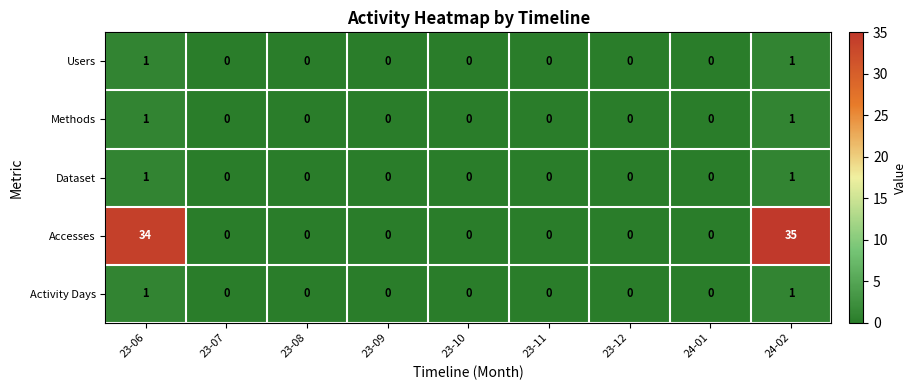

At which category is the sum across all series the highest?

24-02